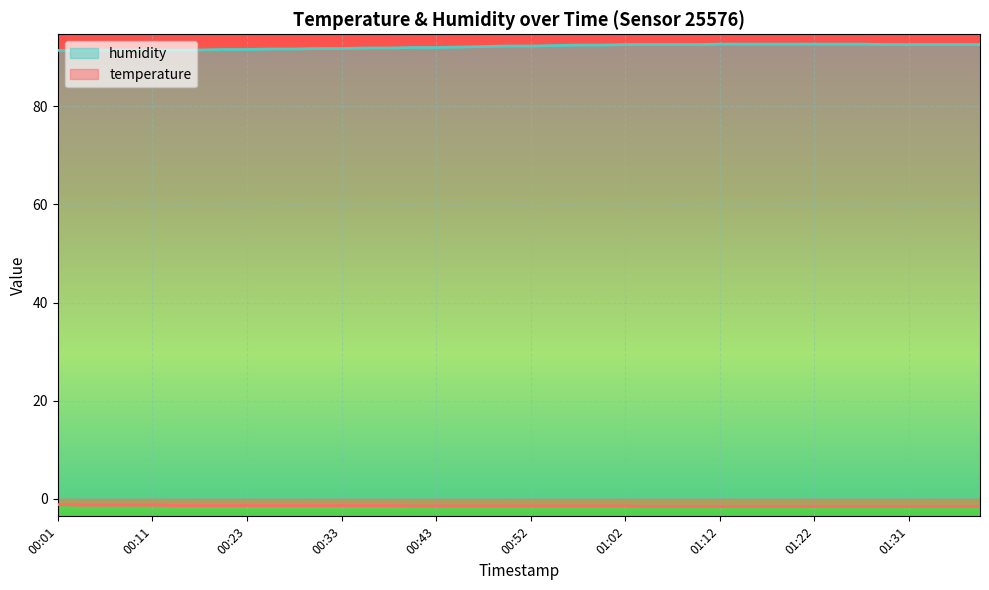

The temperature series shows -1.4 at 00:28. True or false?

True